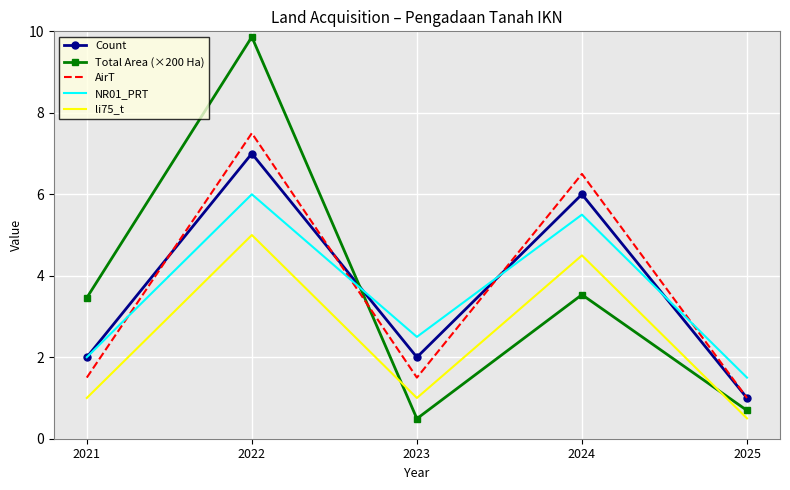

At which category does the chart reach its peak across all series?

2022